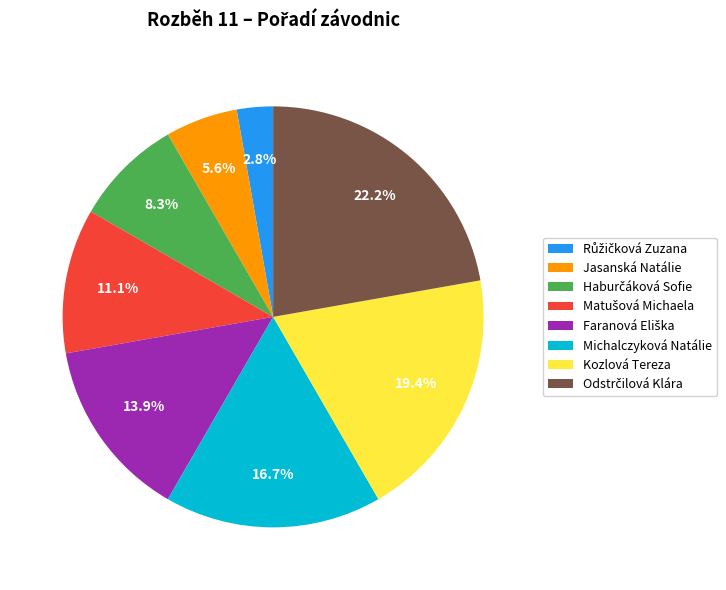

Count the number of slices in the pie.

8